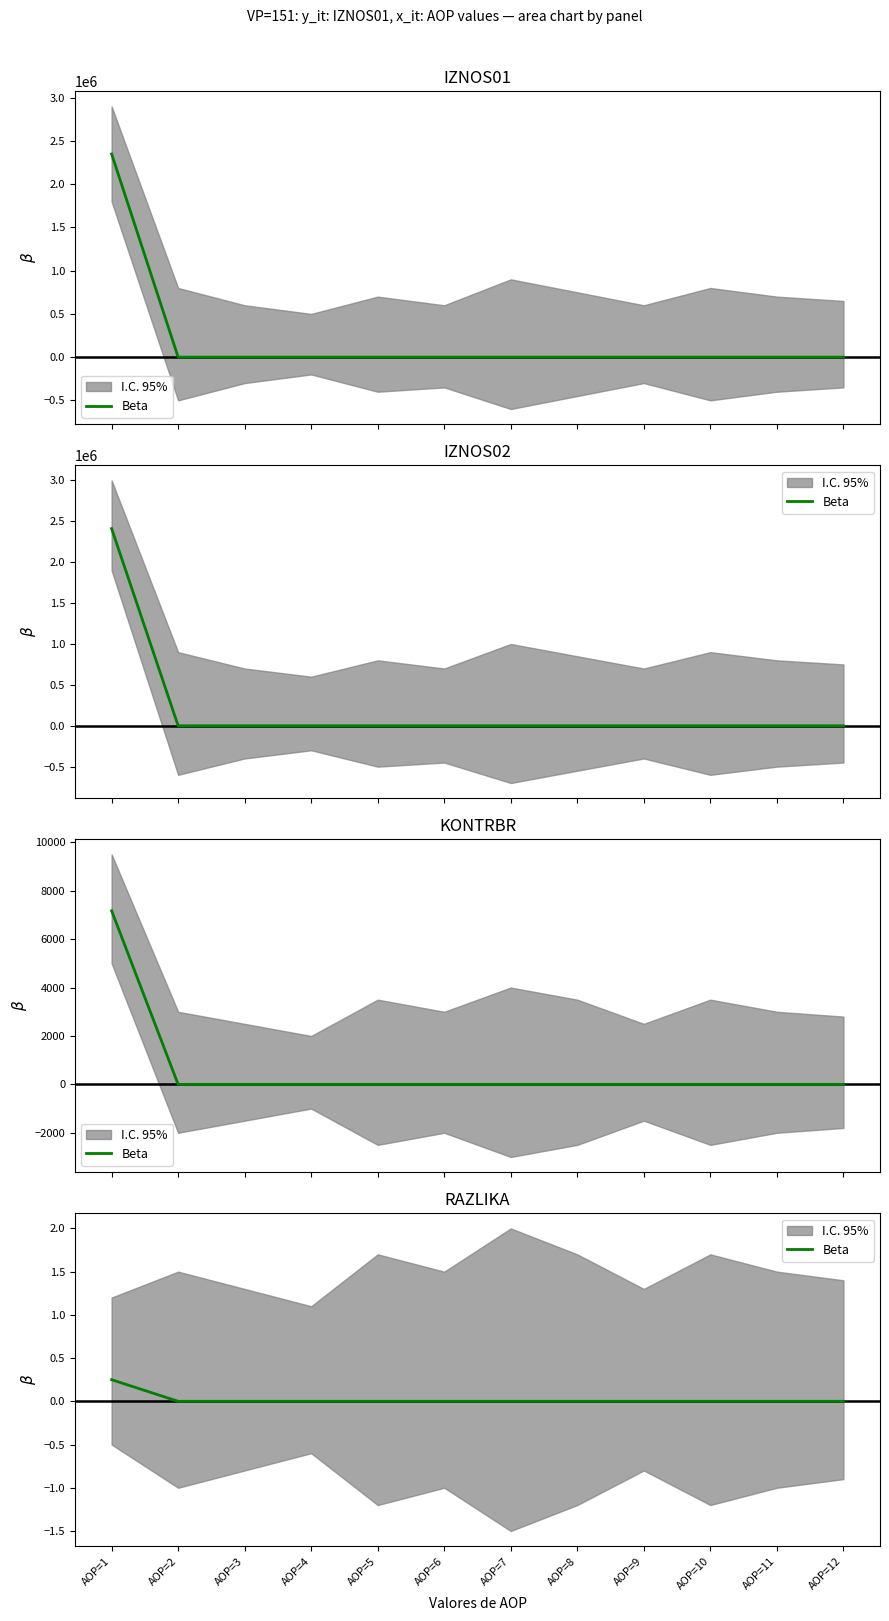

What is the difference between the maximum and minimum values?

0.2